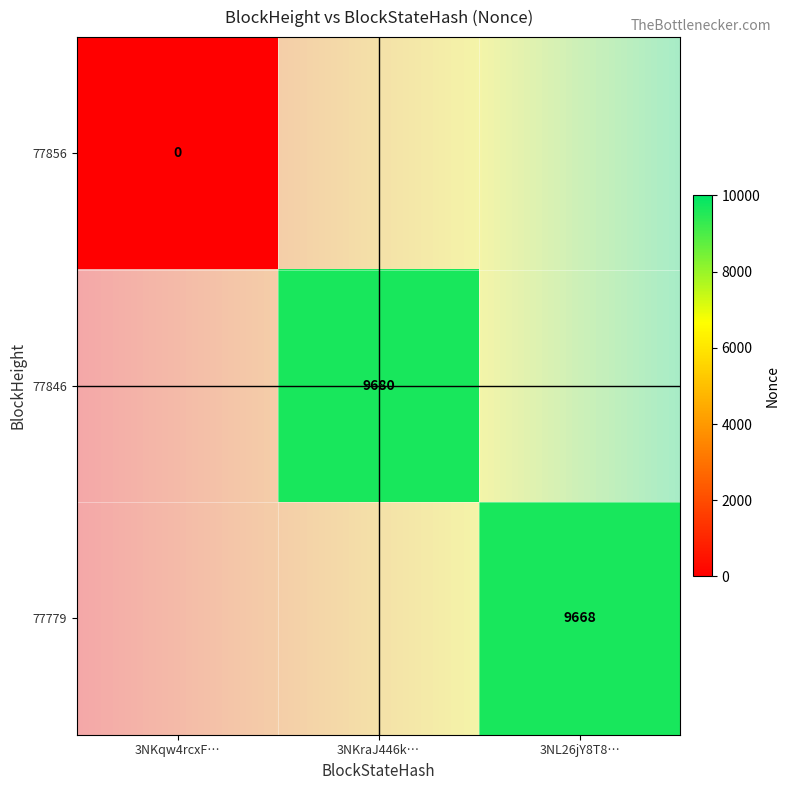

Between 0 and 1, which series saw the biggest shift?

77846